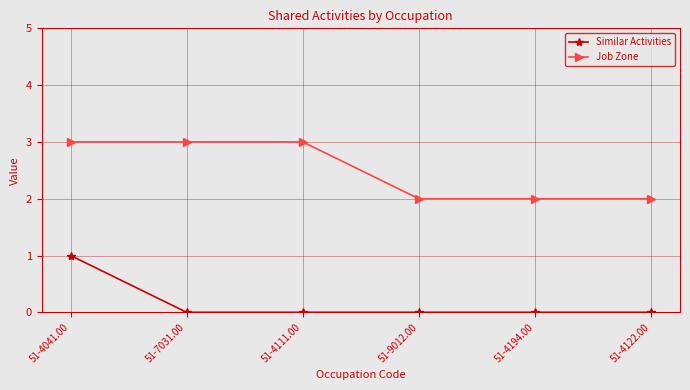

At how many categories does at least one series exceed 1?

6